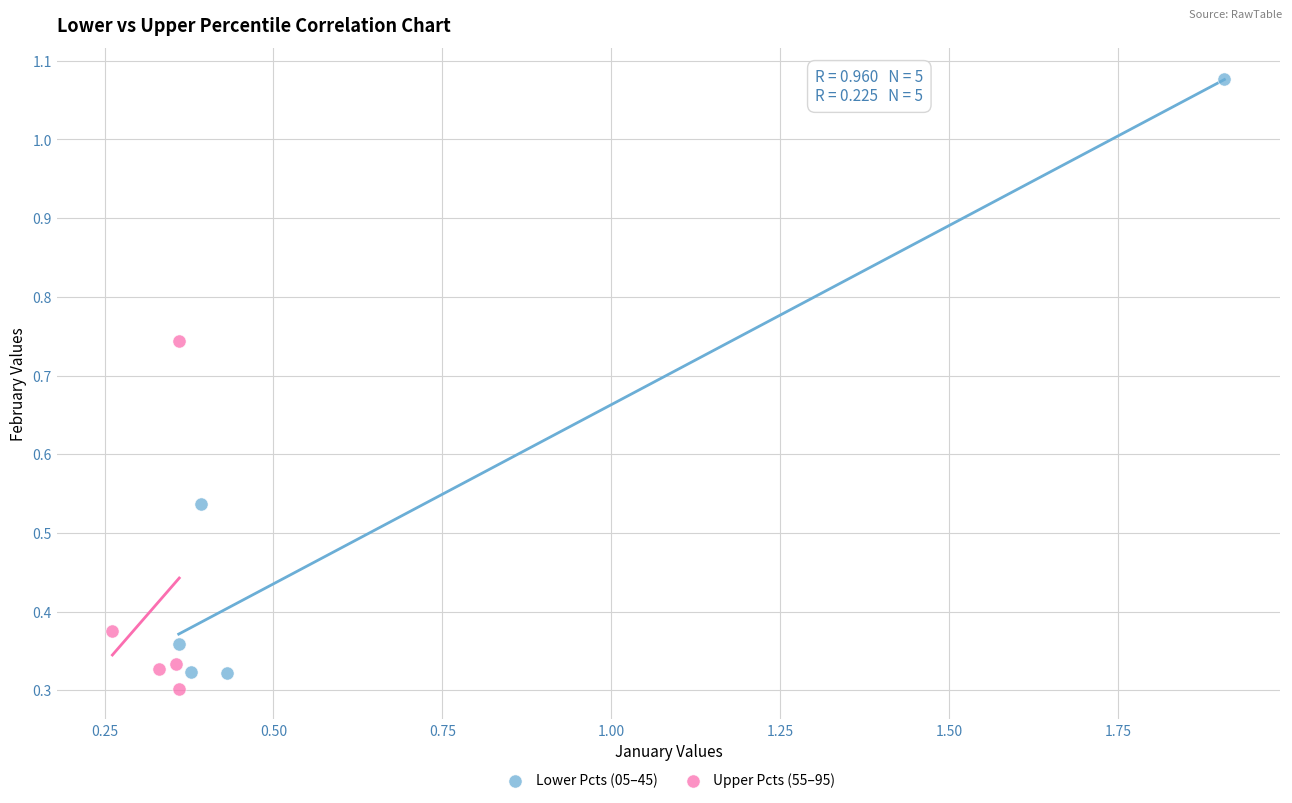

Which series has the largest Y range (max minus min)?

Lower Pcts (05–45)